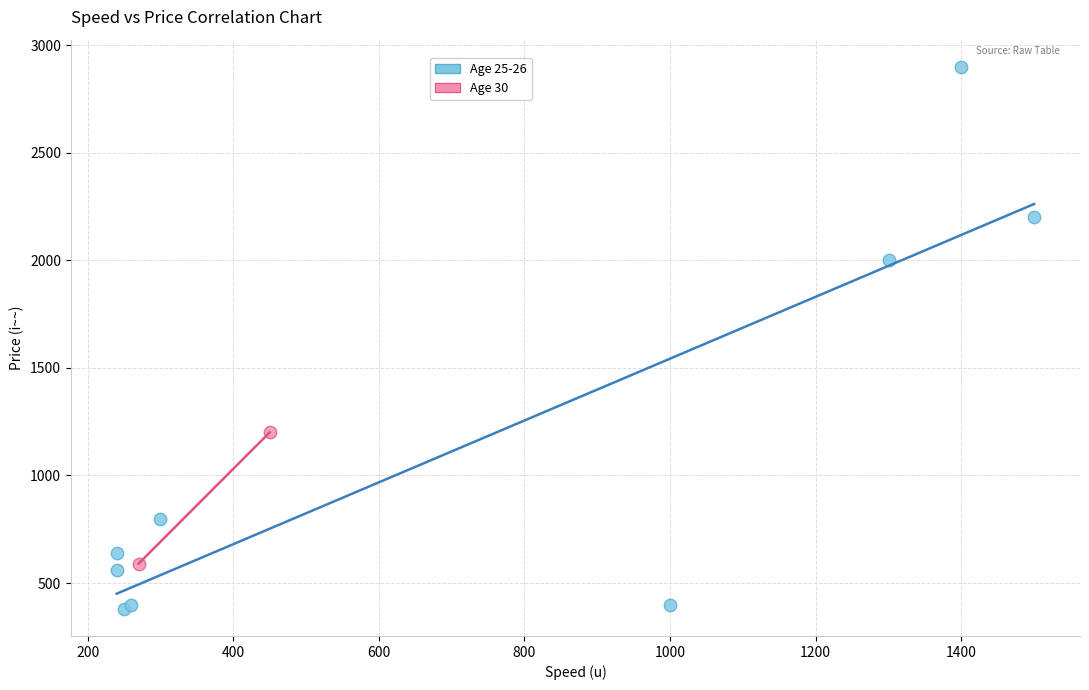

What are all the series names shown in the legend?

Age 25-26, Age 30